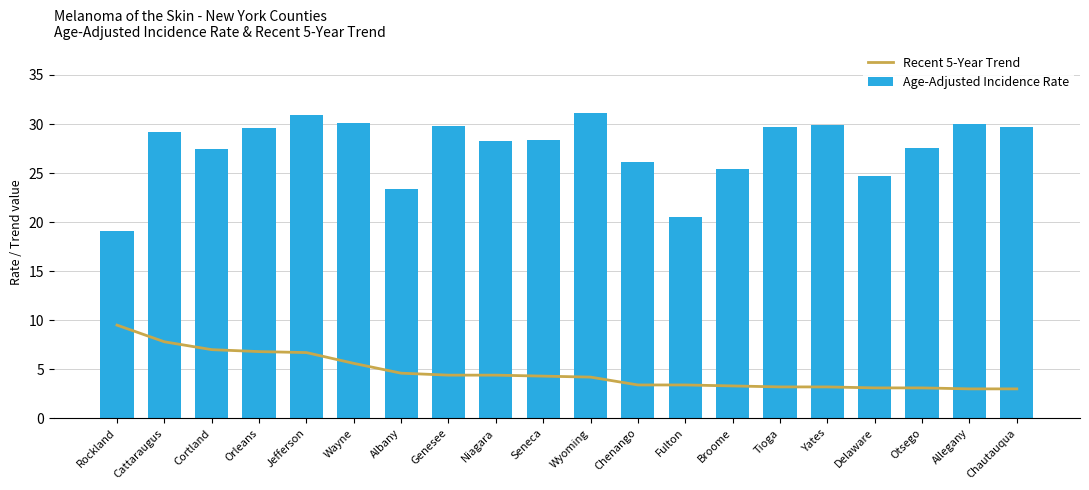

Where is Age-Adjusted Incidence Rate nearest to the value 25?

Delaware